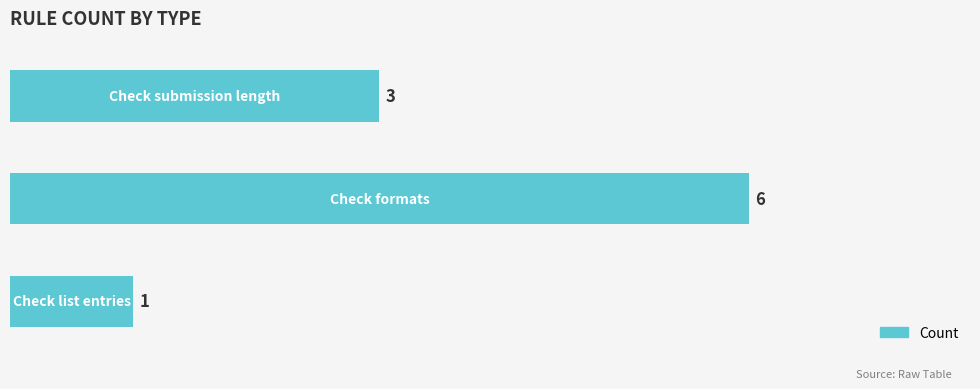

What is the difference between the maximum and second lowest values?

3